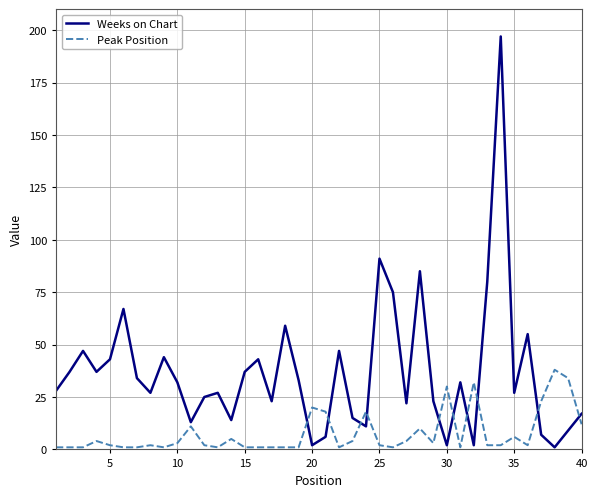

What is the average value of the Peak Position series?

8